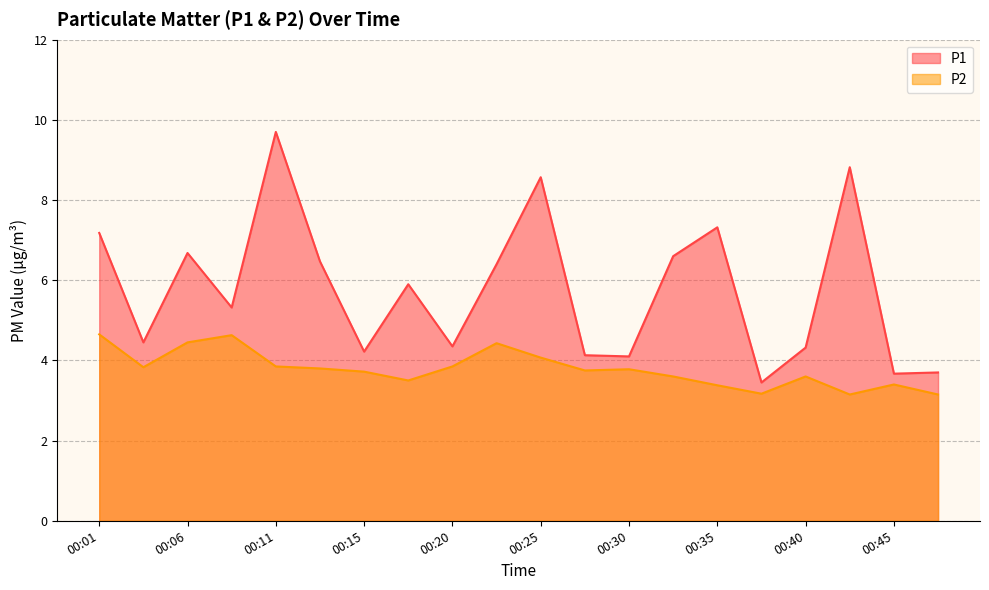

Which series changed the most between 00:11 and 00:30?

P1